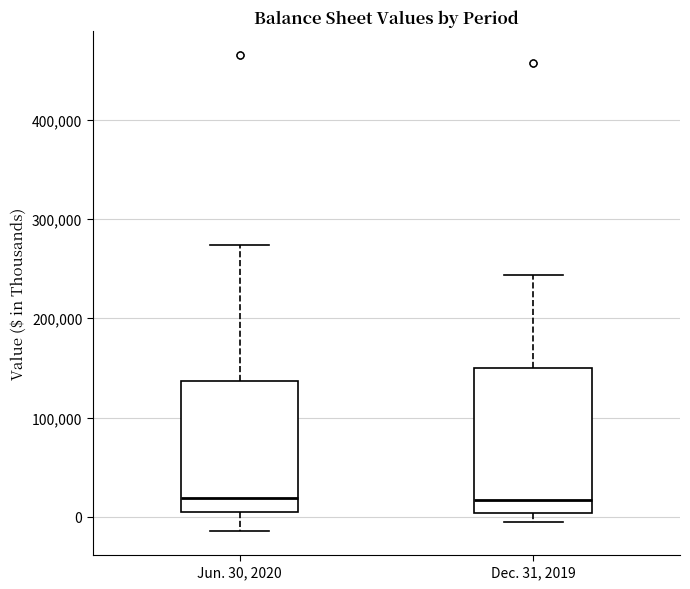

Which box is the tallest, from its lower edge to its upper edge?

Dec. 31, 2019